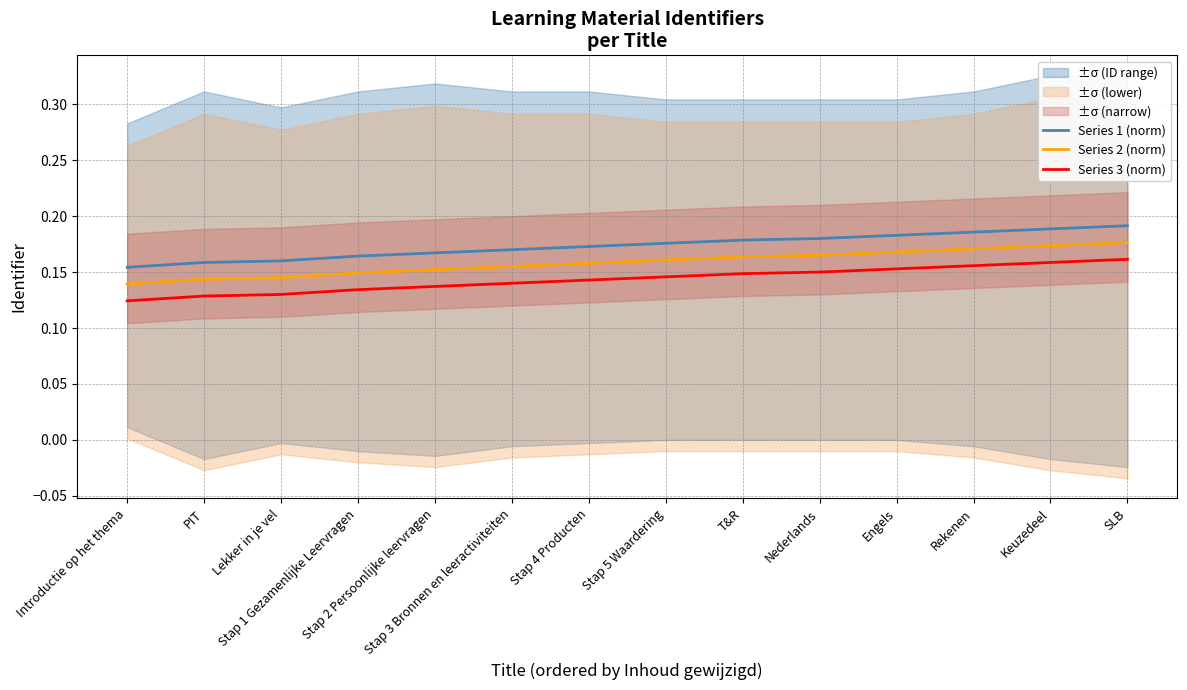

Is the value of Series 1 (norm) at T&R greater than the value of Series 2 (norm) at Engels?

Yes